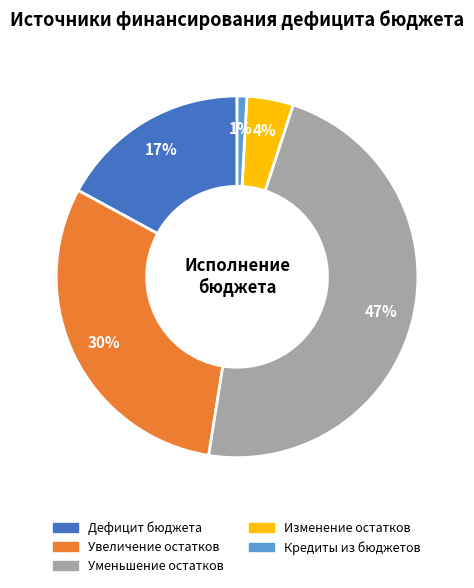

How many segments does this pie chart have?

5